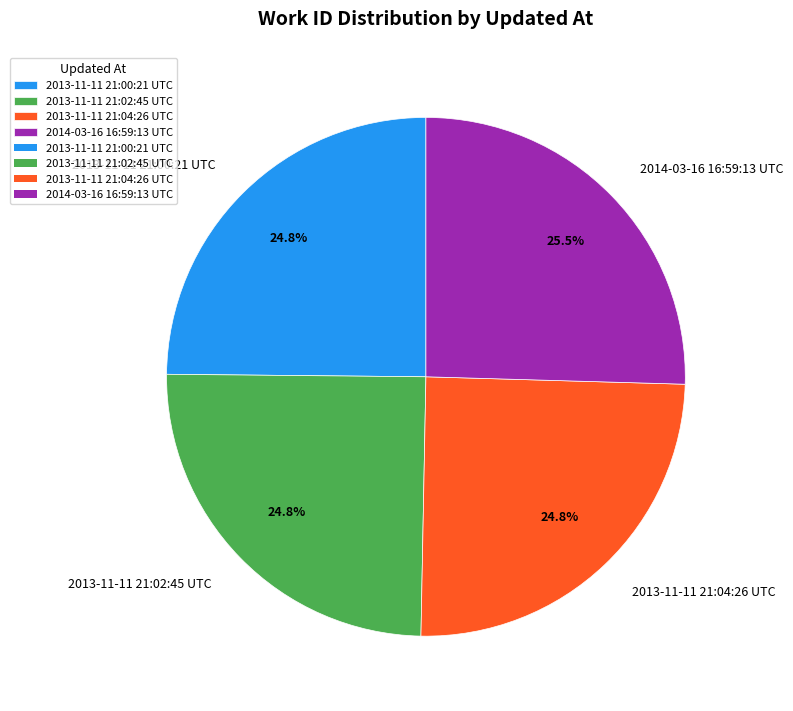

What portion of the pie excludes 2013-11-11 21:04:26 UTC?

75.2%